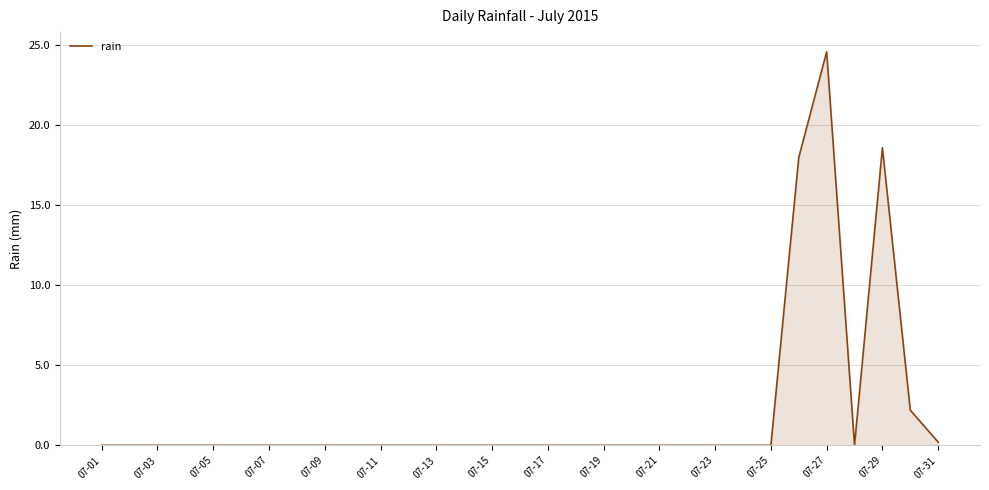

Reading left to right, what are all the values shown in this chart?

0.0	0.0	0.0	0.0	0.0	0.0	0.0	0.0	0.0	0.0	0.0	0.0	0.0	0.0	0.0	0.0	0.0	0.0	0.0	0.0	0.0	0.0	0.0	0.0	0.0	18.0	24.6	0.0	18.6	2.2	0.2